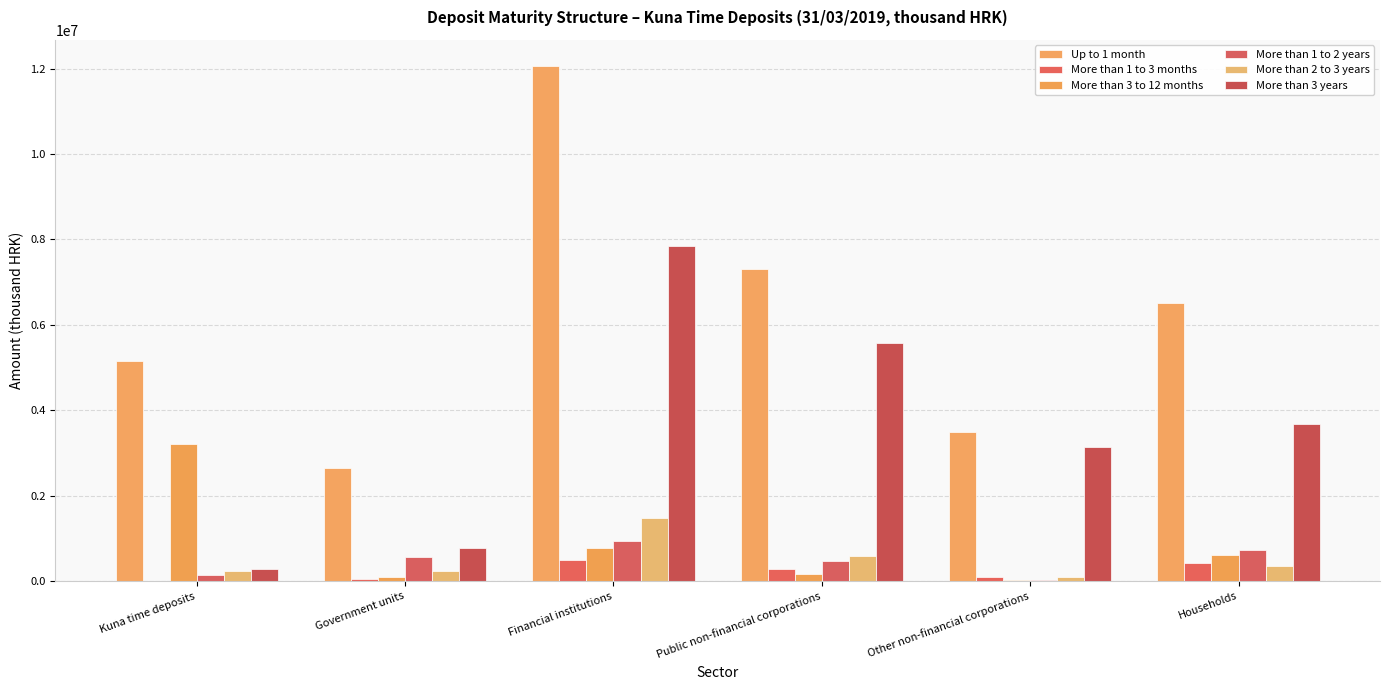

Are the bars grouped side by side (vs. stacked)?

Yes